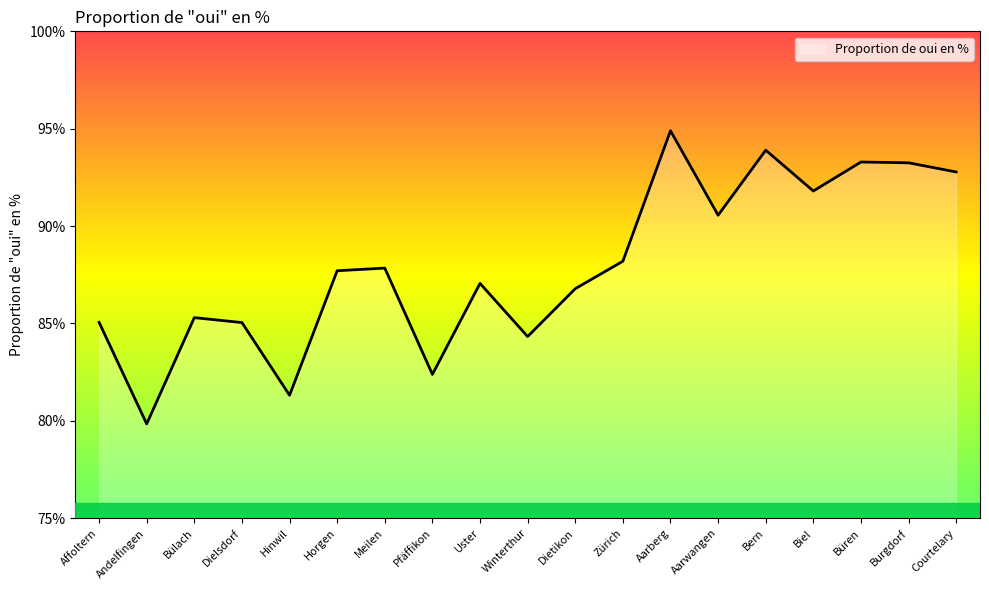

What is the sum of all values?

1671.3